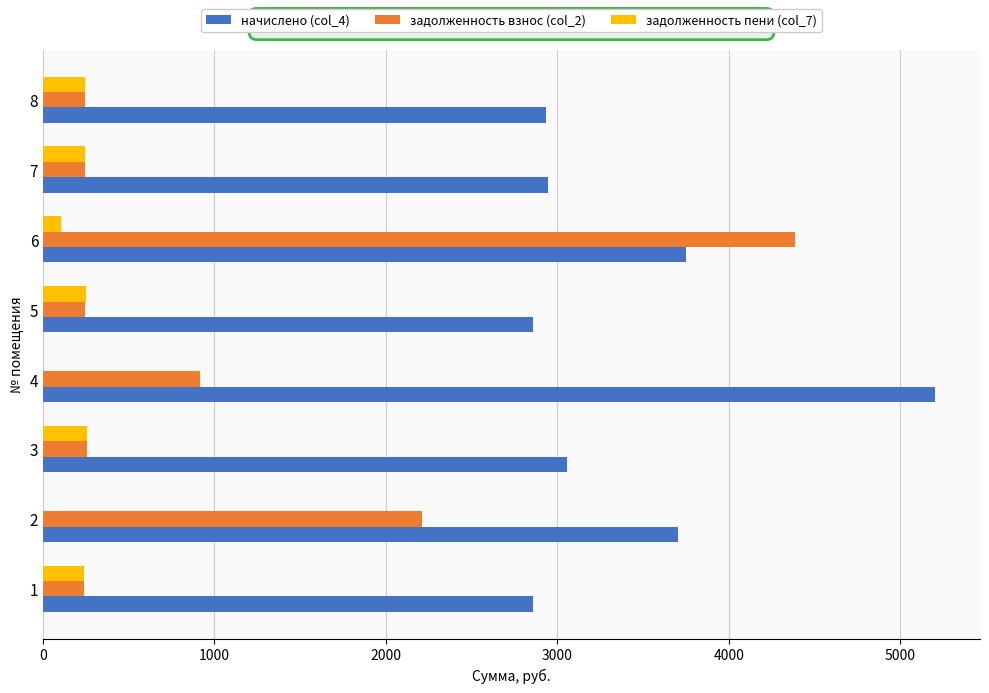

At which category is the sum across all series the highest?

6